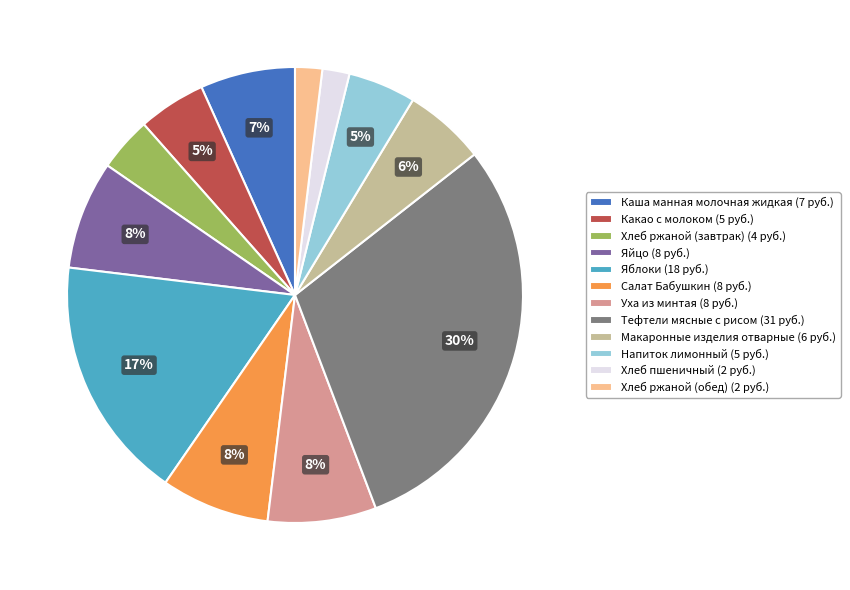

Combined, do Яблоки (18 руб.) and Тефтели мясные с рисом (31 руб.) account for over 50%?

No